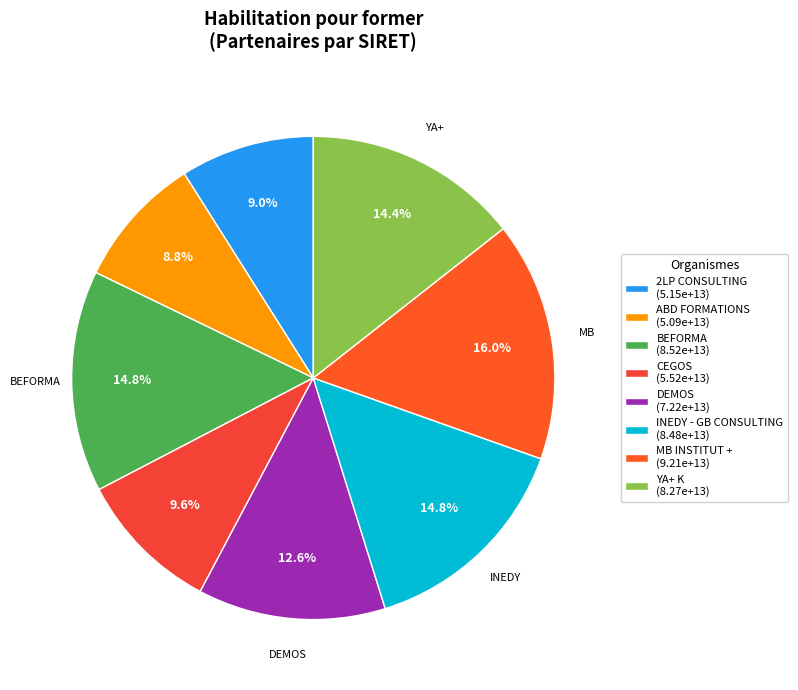

Count the number of slices in the pie.

8